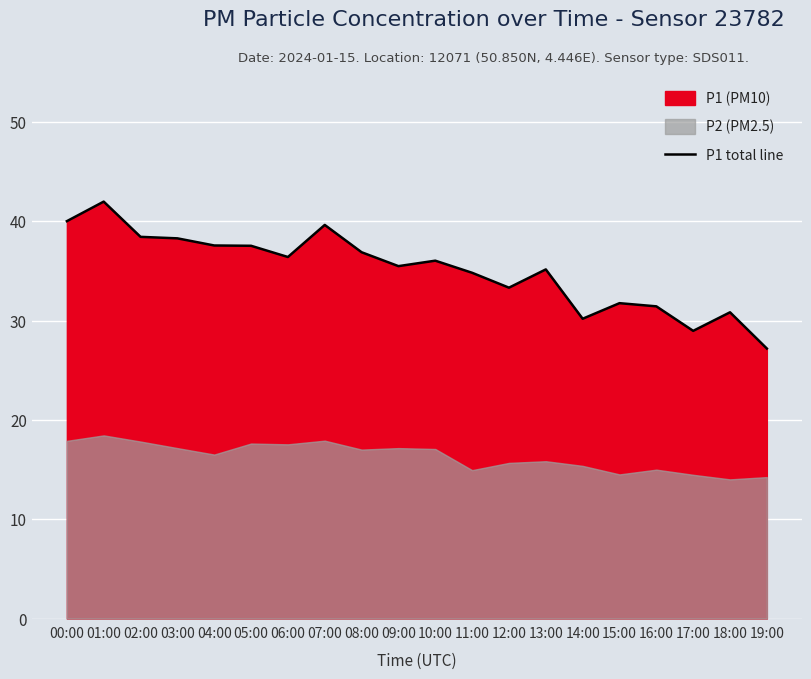

Reading left to right, list all the values displayed in this chart.

40.0	42.0	38.5	38.3	37.6	37.5	36.4	39.6	36.9	35.5	36.0	34.8	33.3	35.2	30.2	31.8	31.4	29.0	30.9	27.2